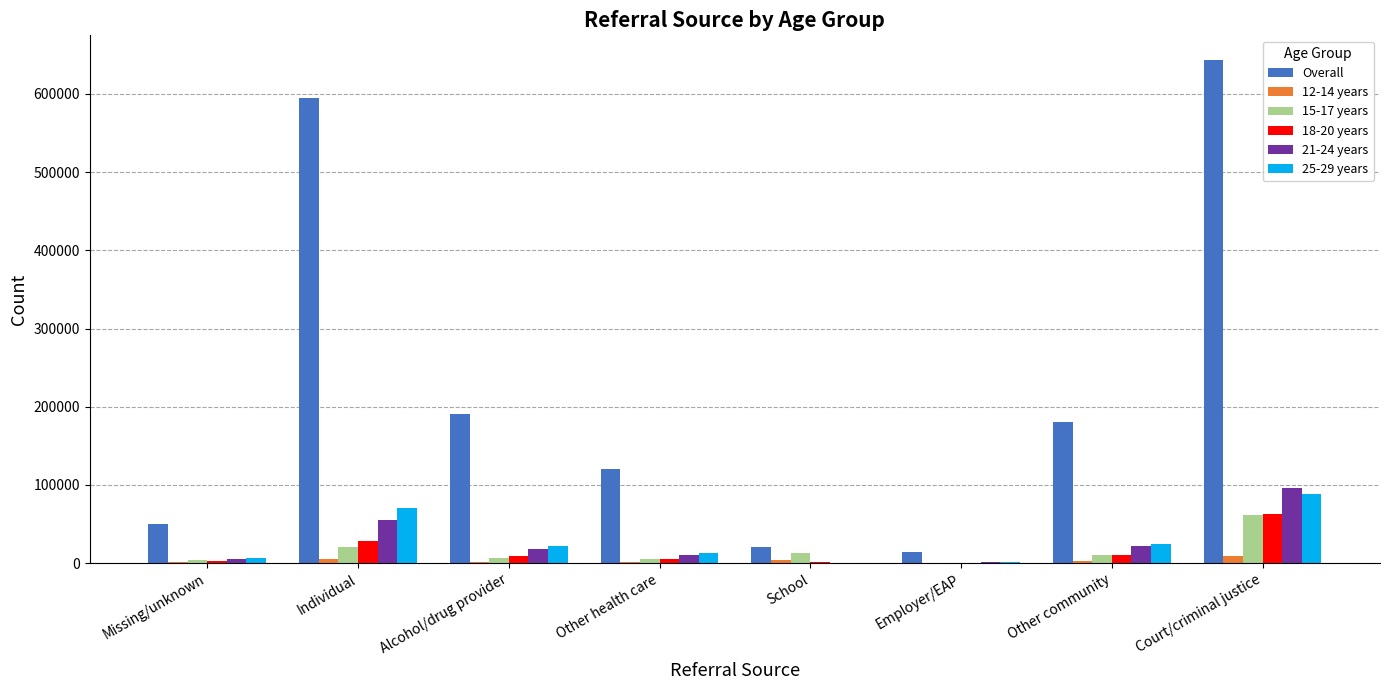

What are all the series names shown in the legend?

Overall, 12-14 years, 15-17 years, 18-20 years, 21-24 years, 25-29 years